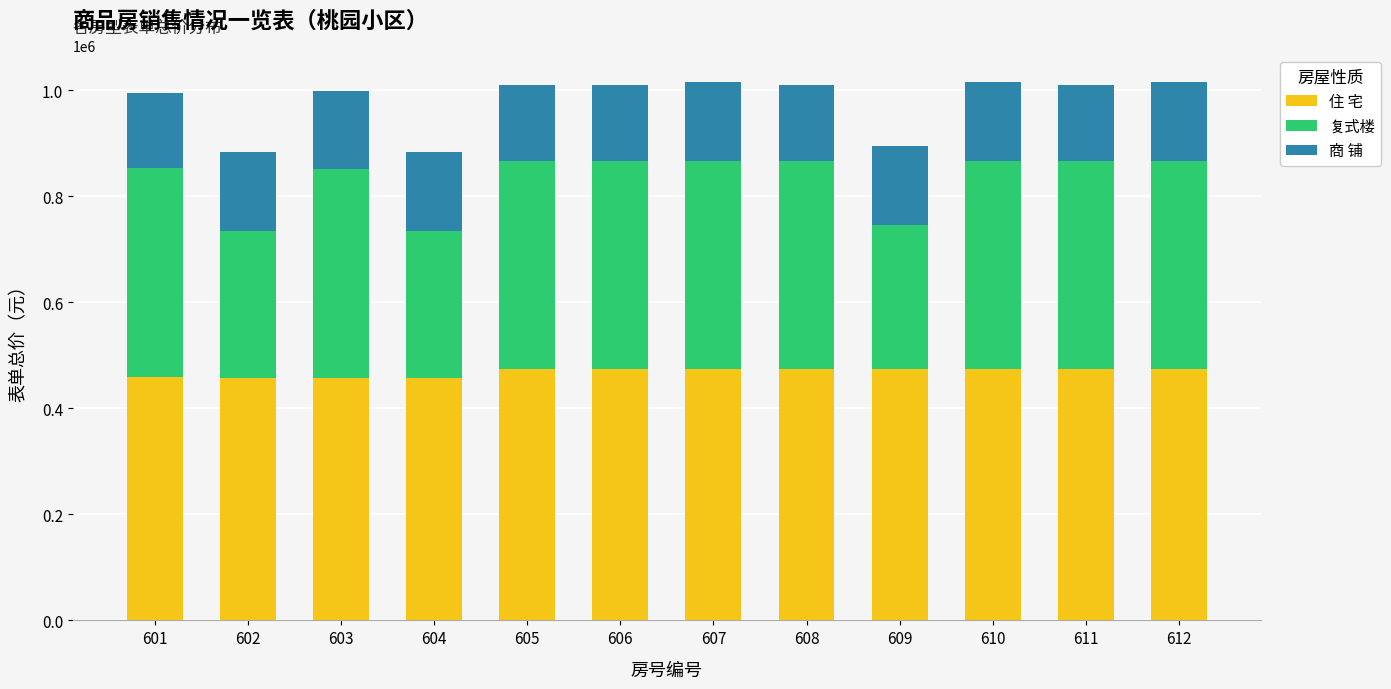

What is the highest value of the 住 宅 series?

473733